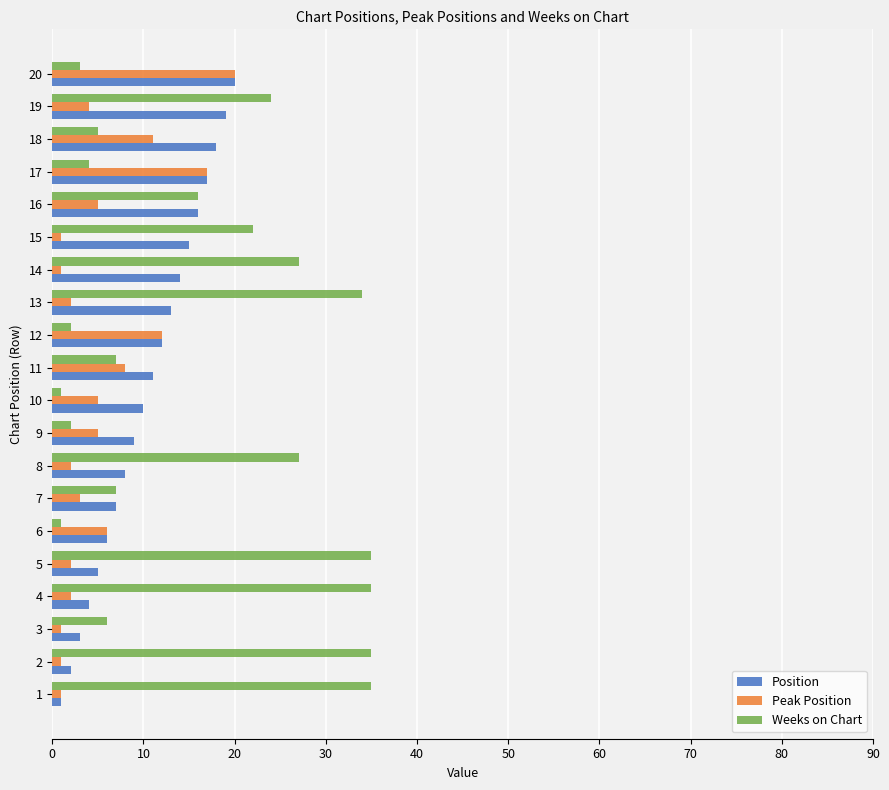

Which series has the largest range (max minus min)?

Weeks on Chart